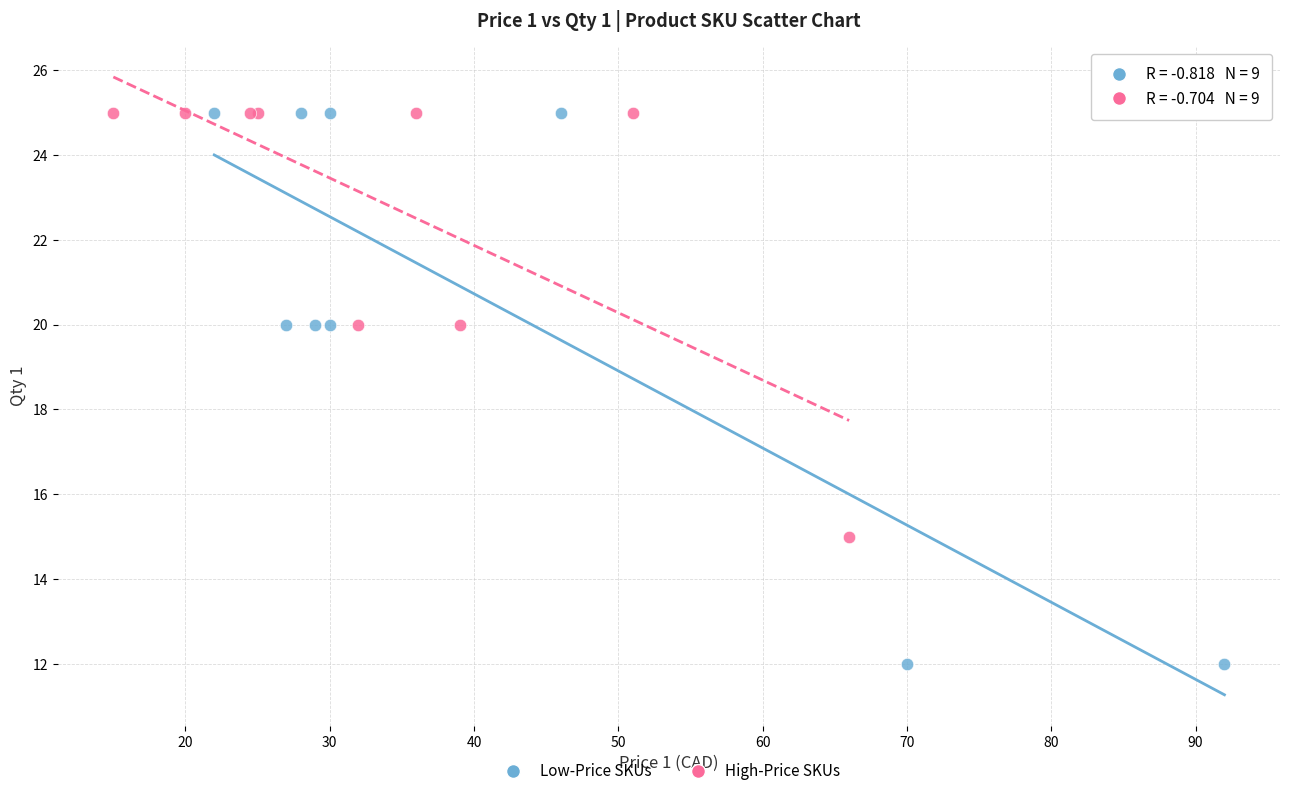

Which series has the widest spread of Y values?

Low-Price SKUs